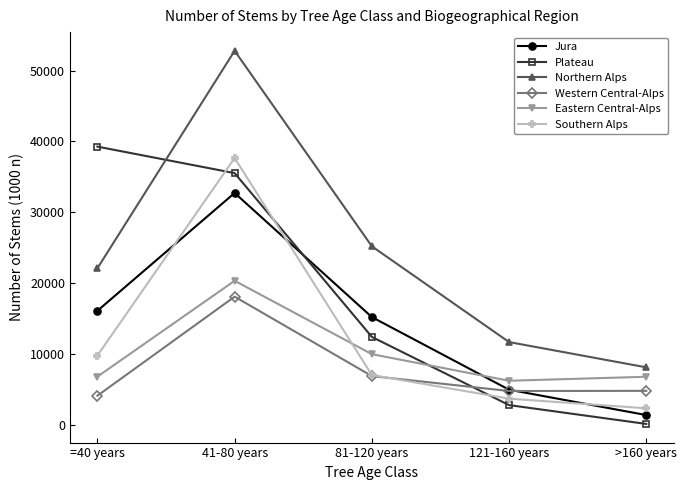

What is the value of the Jura point at the 4th from the left?

5001